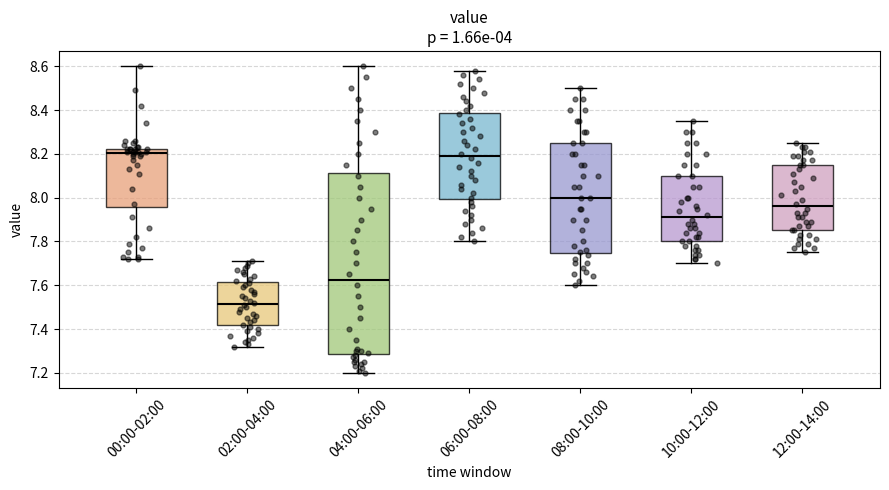

Which box is the tallest, from its lower edge to its upper edge?

04:00-06:00